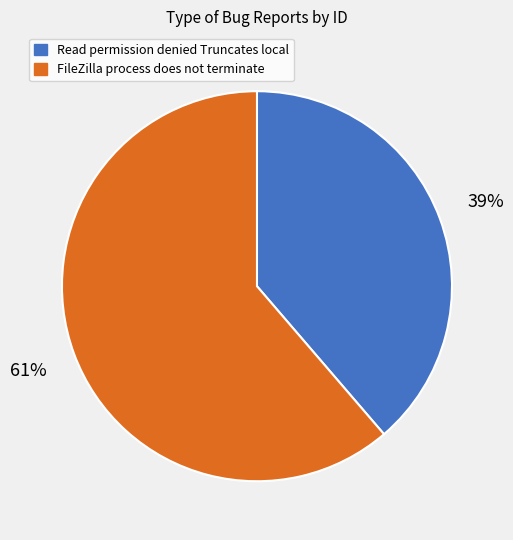

How many slices are in this pie chart?

2